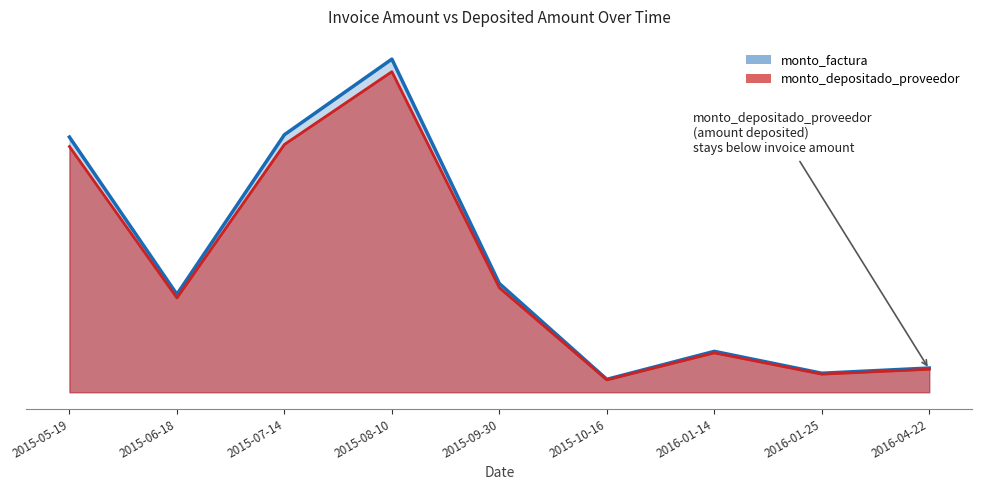

The value of monto_depositado_proveedor at 2015-06-18 is 66166523. True or false?

True